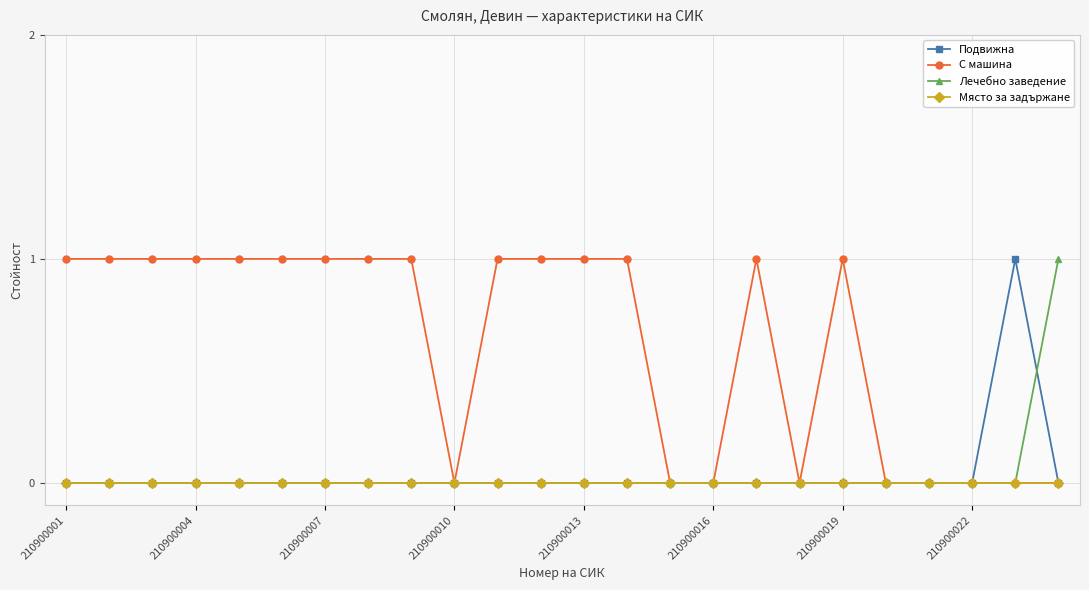

True or false: С машина has more than 0 points higher than both neighbors.

True